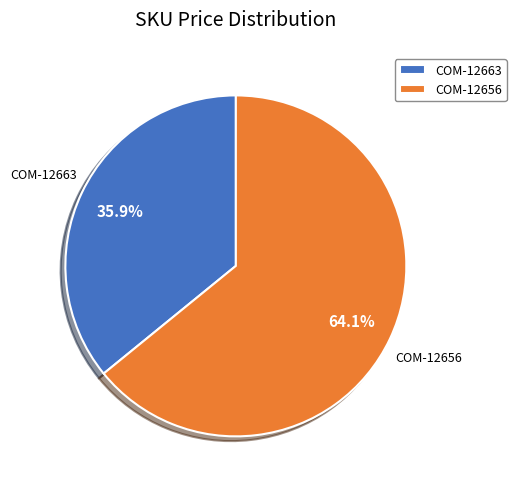

What is the smallest slice in the pie chart?

COM-12663